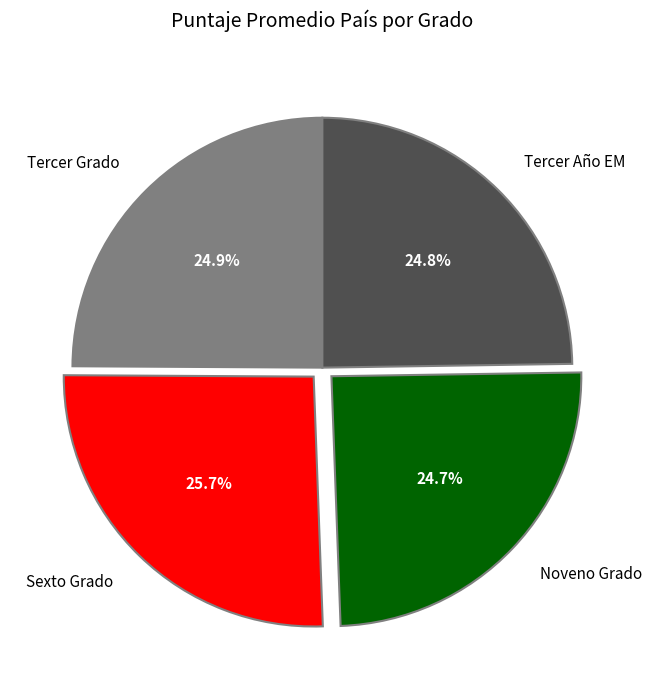

What portion of the pie excludes Tercer Grado?

75.1%